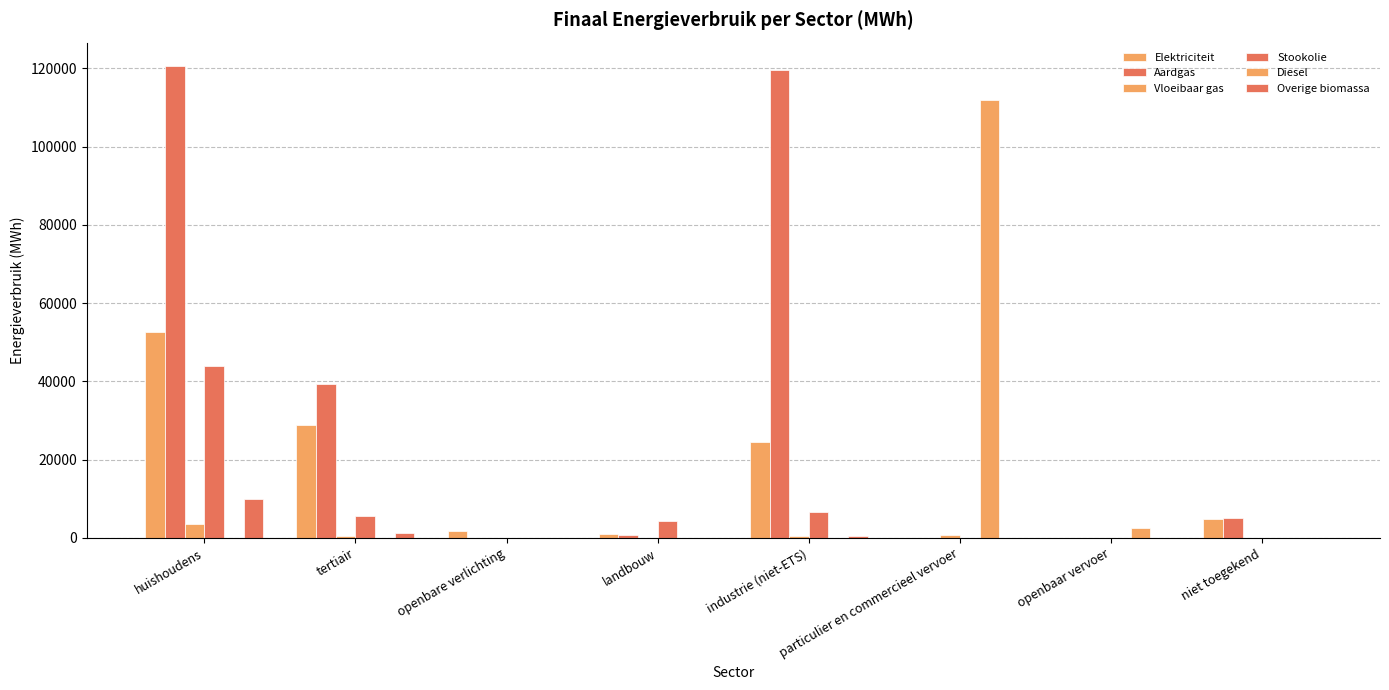

Are the bars grouped side by side (vs. stacked)?

Yes